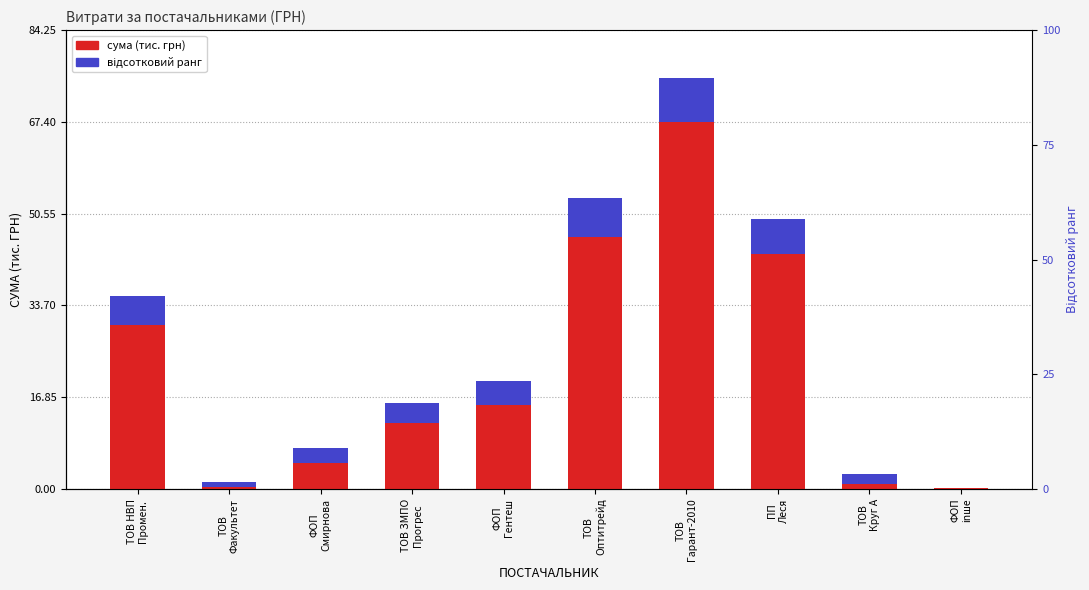

What is the value of the сума (тис. грн) bar at the 2nd from the left?

0.4